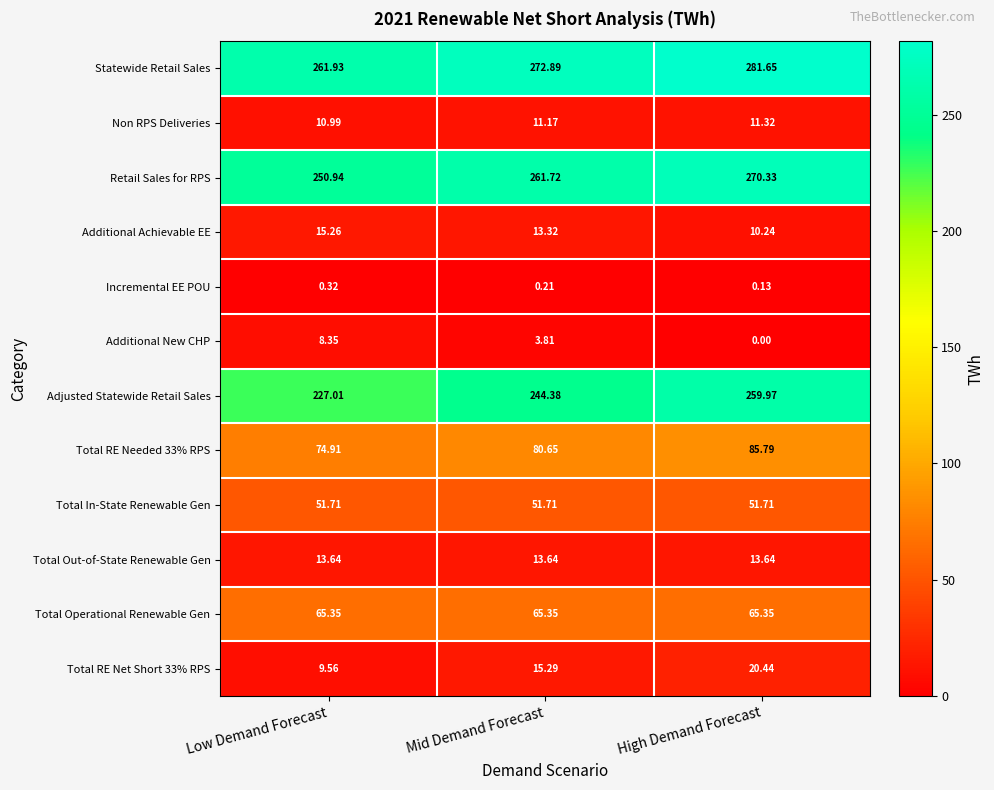

Which series has the widest spread of values?

Adjusted Statewide Retail Sales